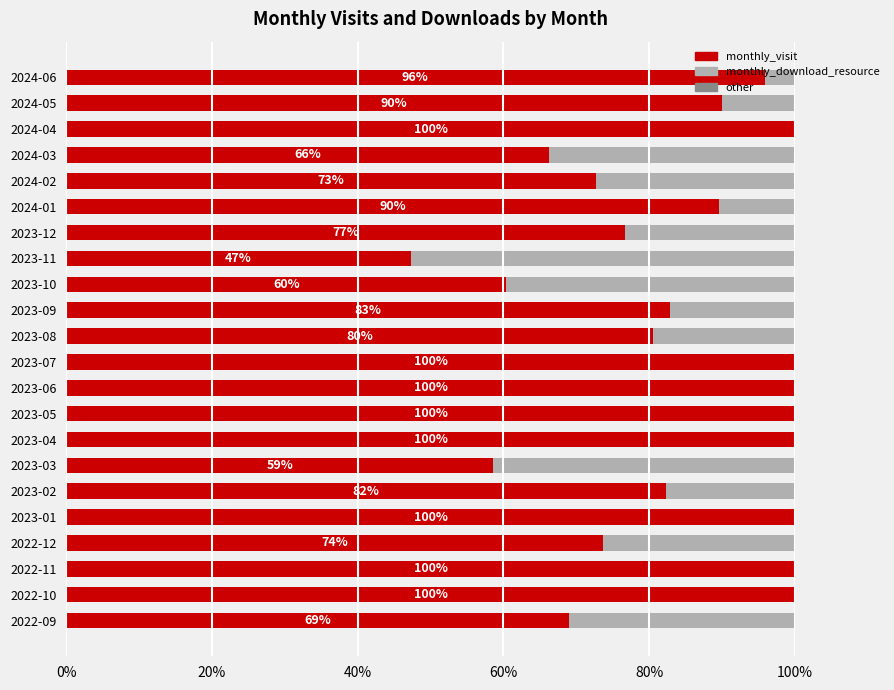

What is the maximum value for monthly_visit?

100.0